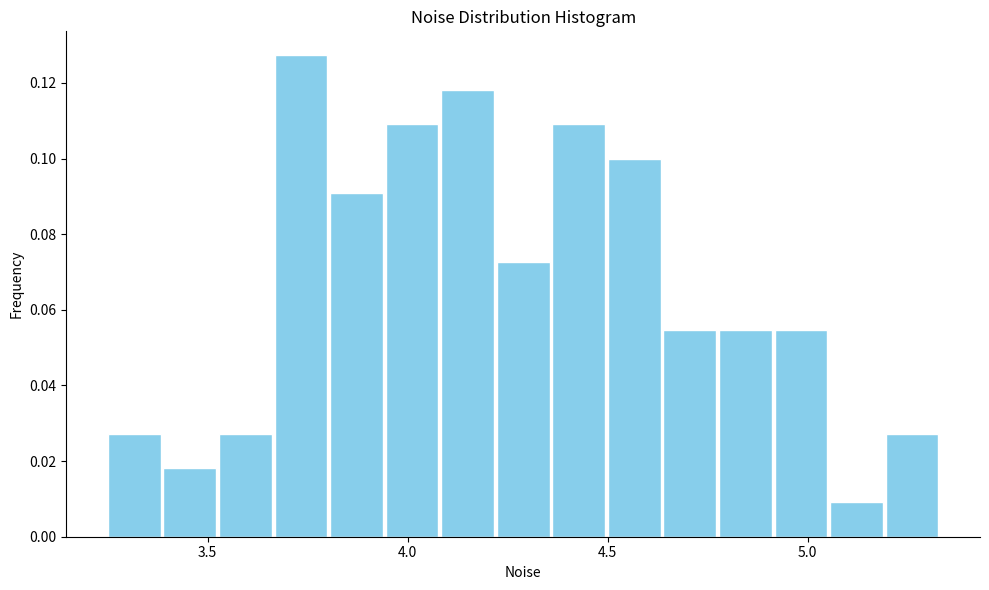

Around what value on the x-axis is the tallest bar? Give the approximate position of its centre, as read against the axis.

3.75